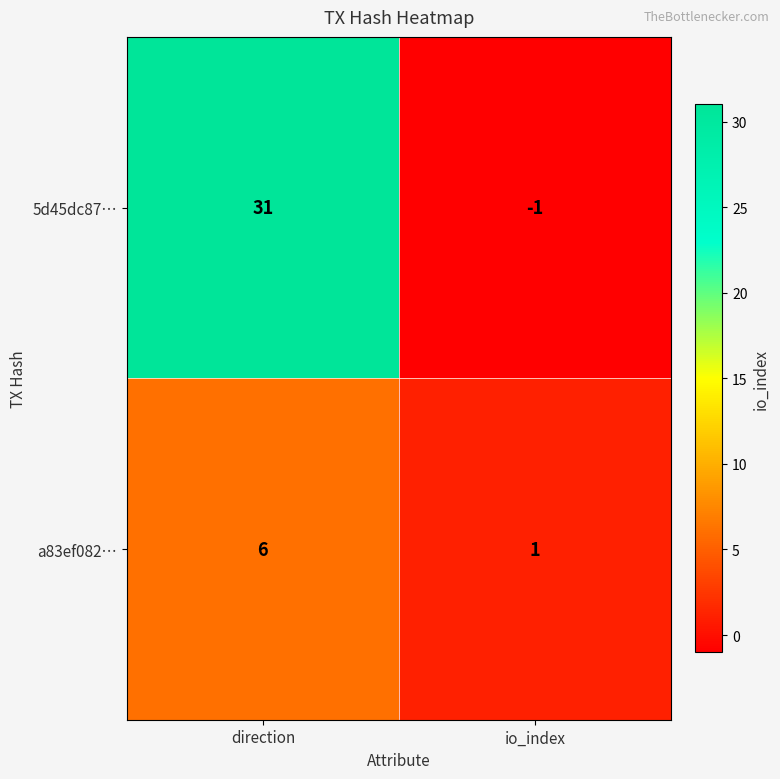

List the series in order of their peak value, lowest first.

a83ef082…, 5d45dc87…